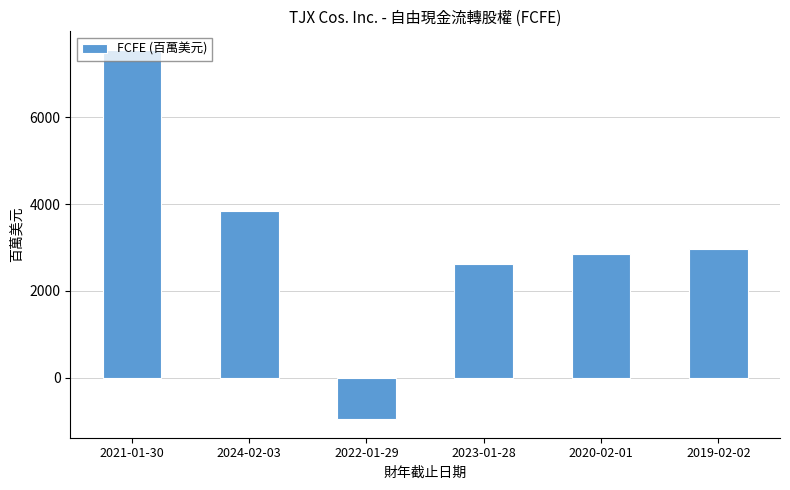

Does the chart contain stacked bars?

No